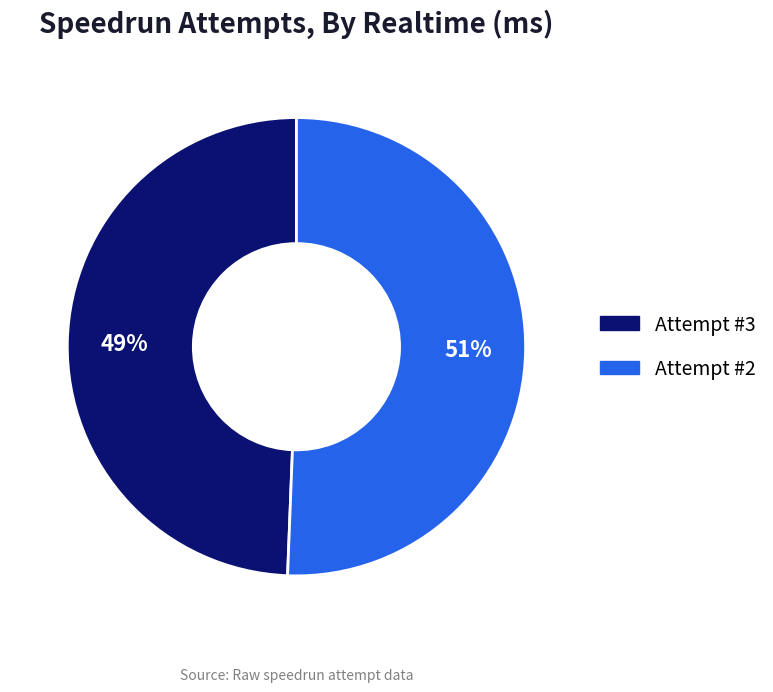

Which category has the biggest portion of the pie?

Attempt #2